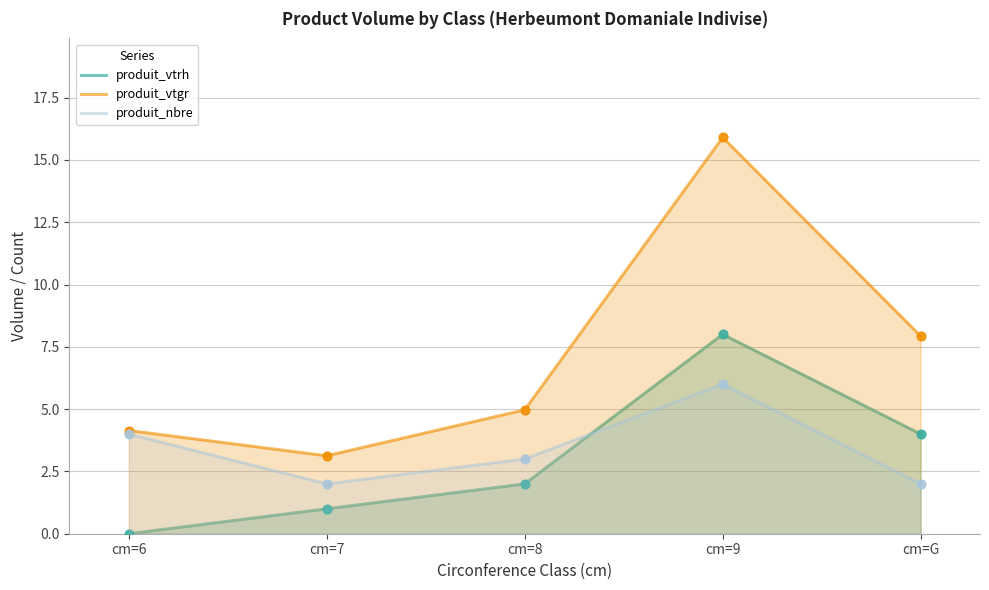

At which category is the sum across all series the highest?

cm=9